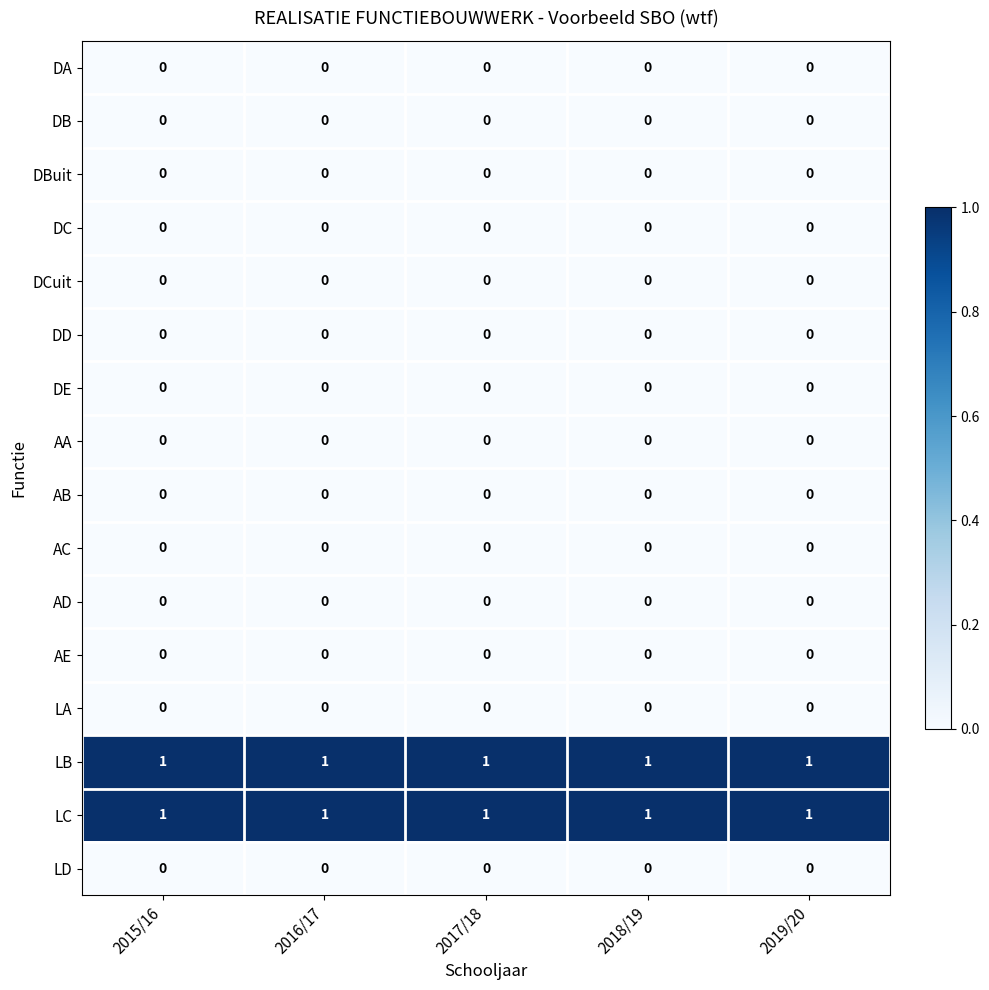

Is the value of LB at 2015/16 greater than the value of DE at 2019/20?

Yes